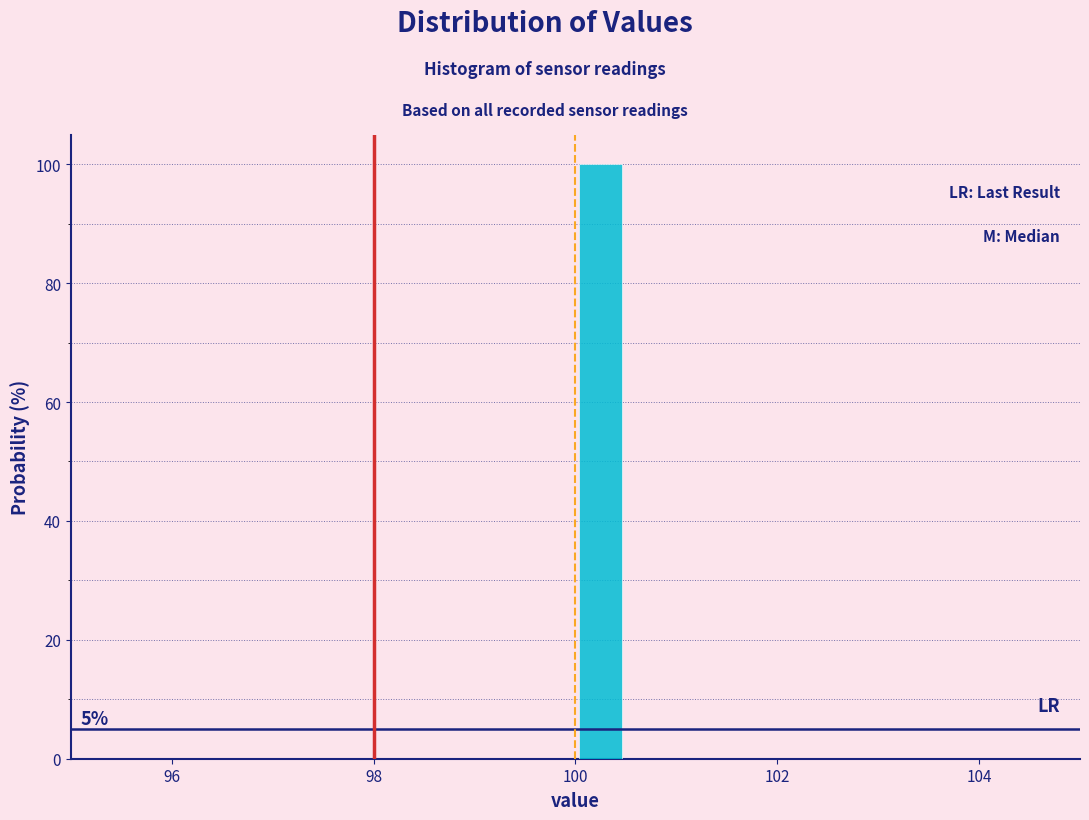

Read against the x-axis, roughly where is the centre of the tallest bar?

100.2